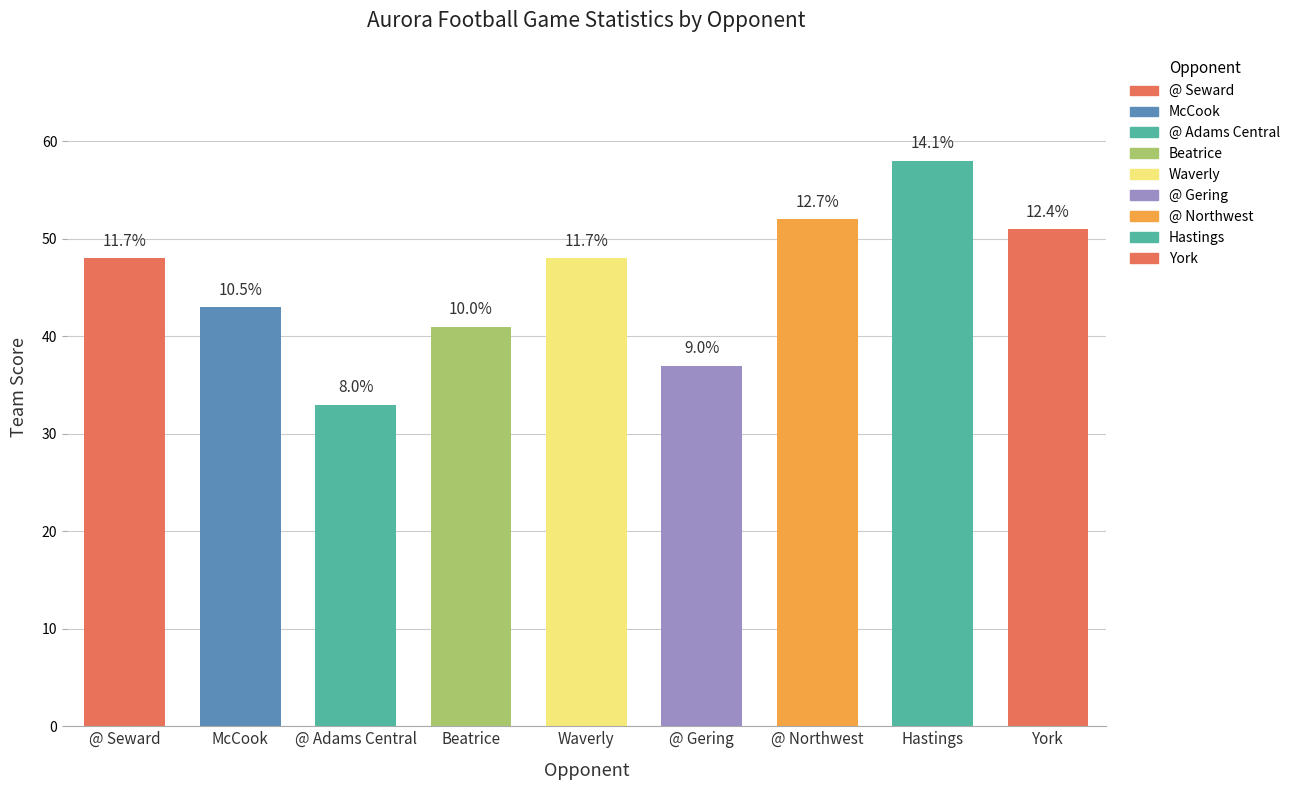

Reading left to right, transcribe all the data shown in this chart.

48	43	33	41	48	37	52	58	51